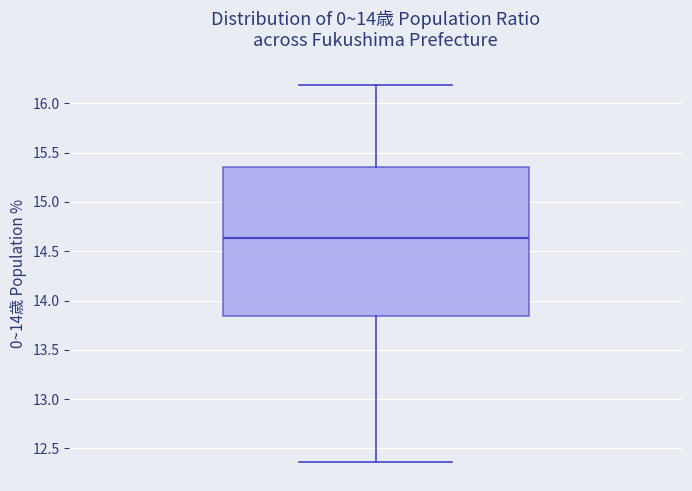

Where is the upper edge of the box on the y-axis? The values are not printed on the chart, so give them approximately, as read against the axis.

15.35